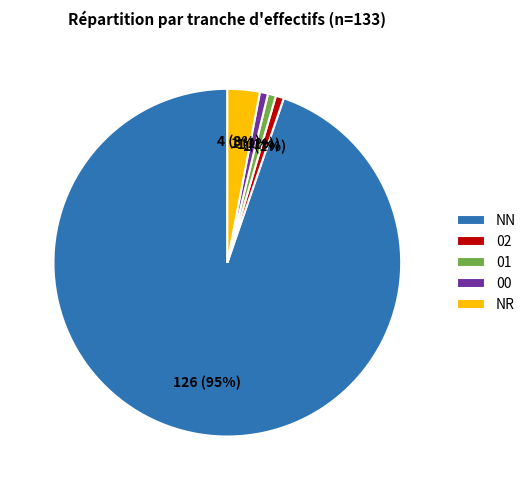

The 01 slice represents 11% of the pie. True or false?

False